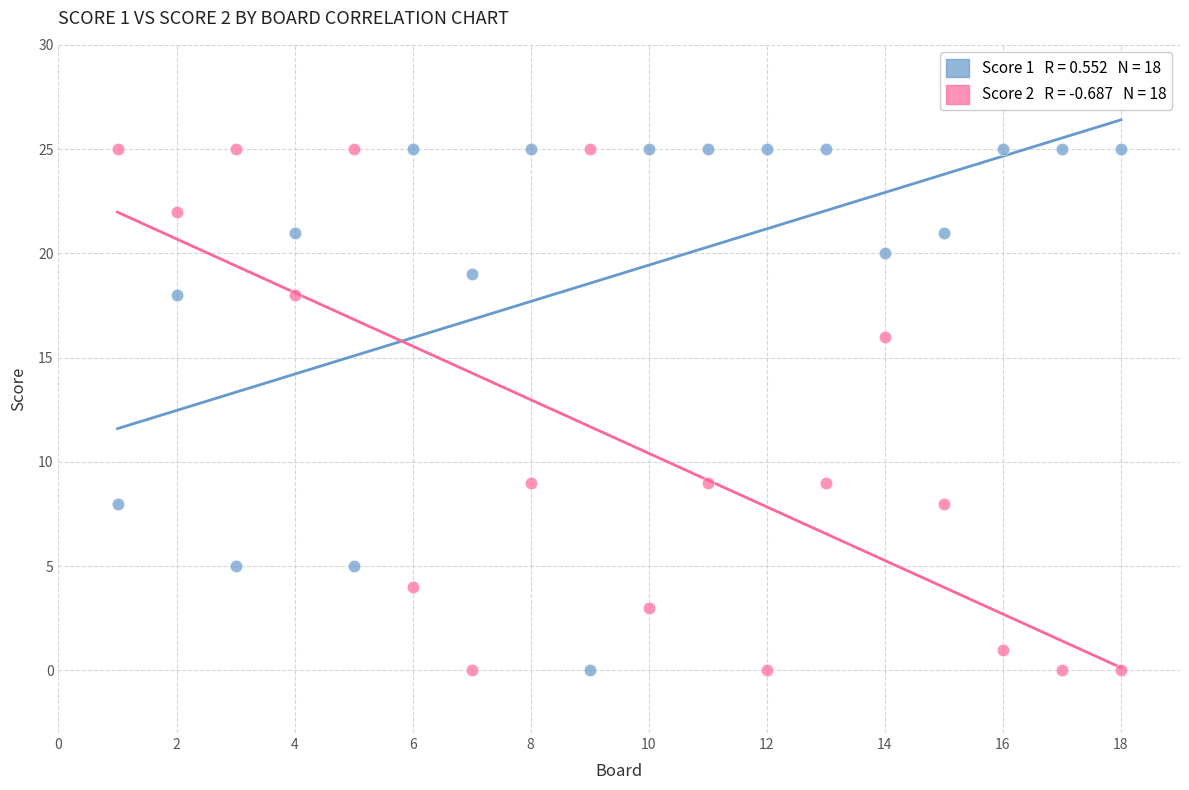

Across all data points, what is the range of Y values (max minus min)?

25